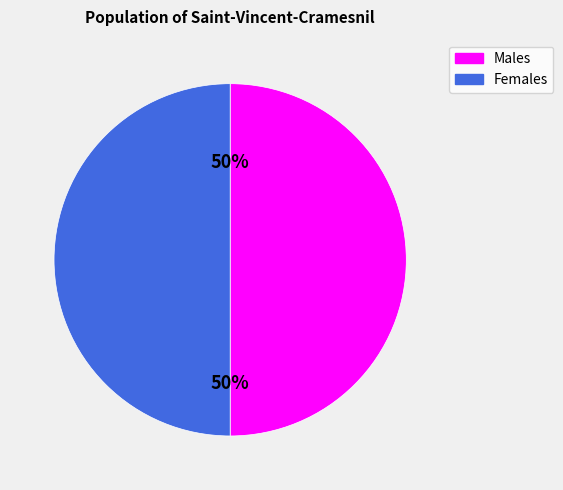

Do Females and Males together represent more than half of the pie?

Yes